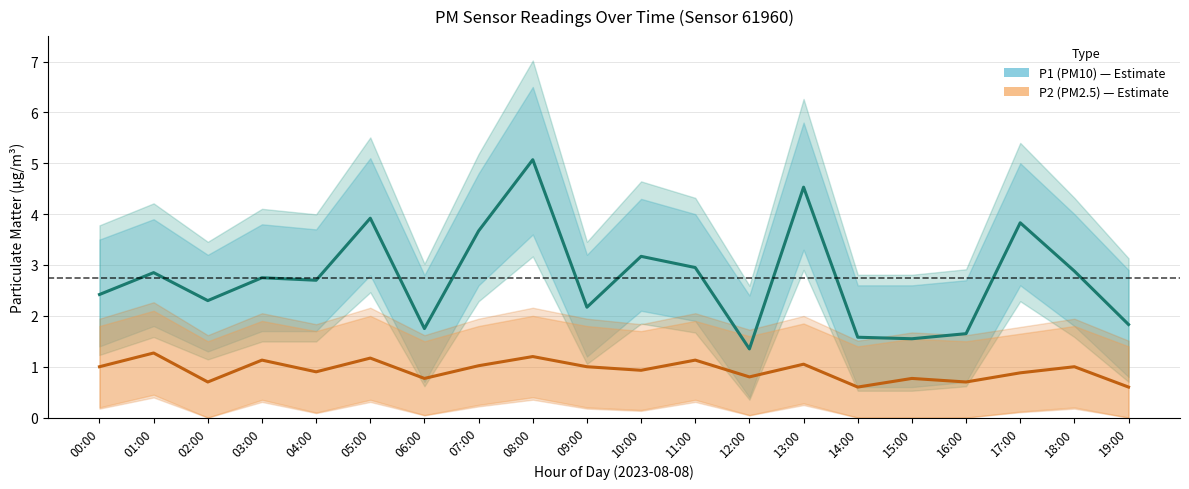

What is the approximate value of P1 (PM10) at 04:00?

2.7